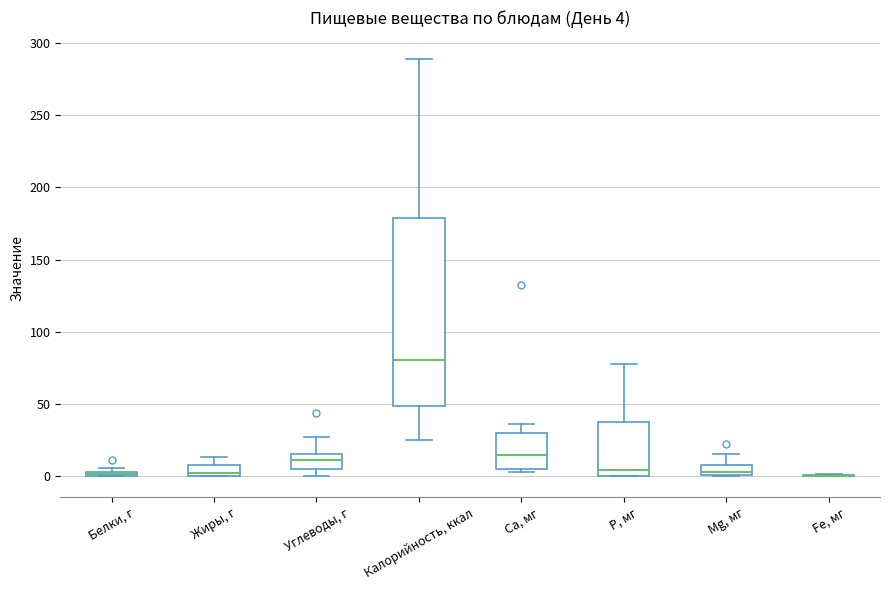

Which box is the tallest, from its lower edge to its upper edge?

Калорийность, ккал